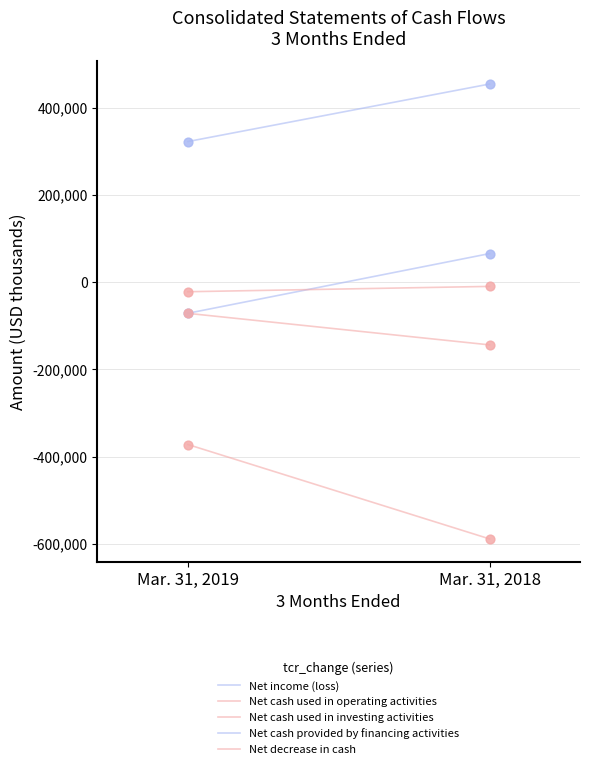

At how many categories does at least one series exceed 156763?

2